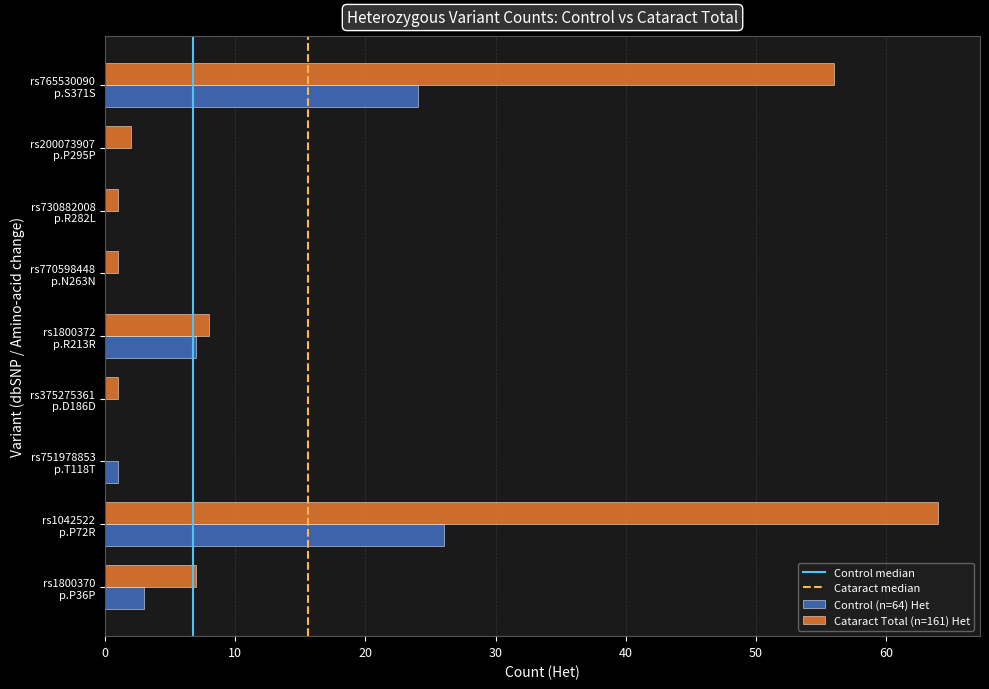

What is the sum of all Cataract Total (n=161) Het values?

140